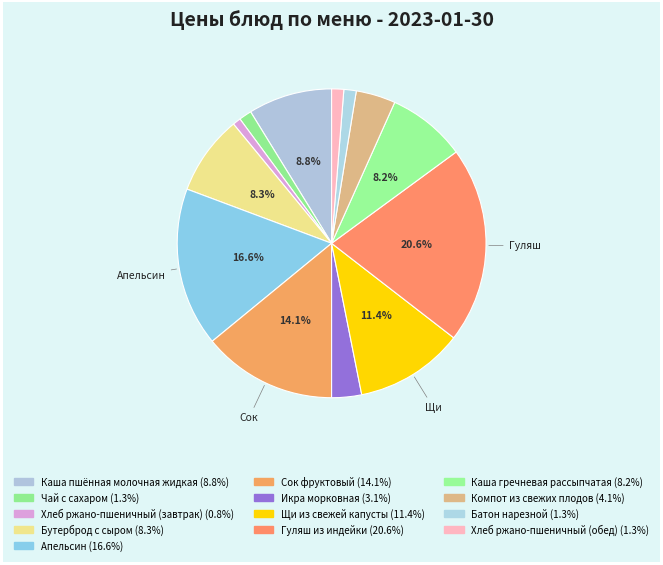

Which slice is the smallest?

Хлеб ржано-пшеничный (завтрак)